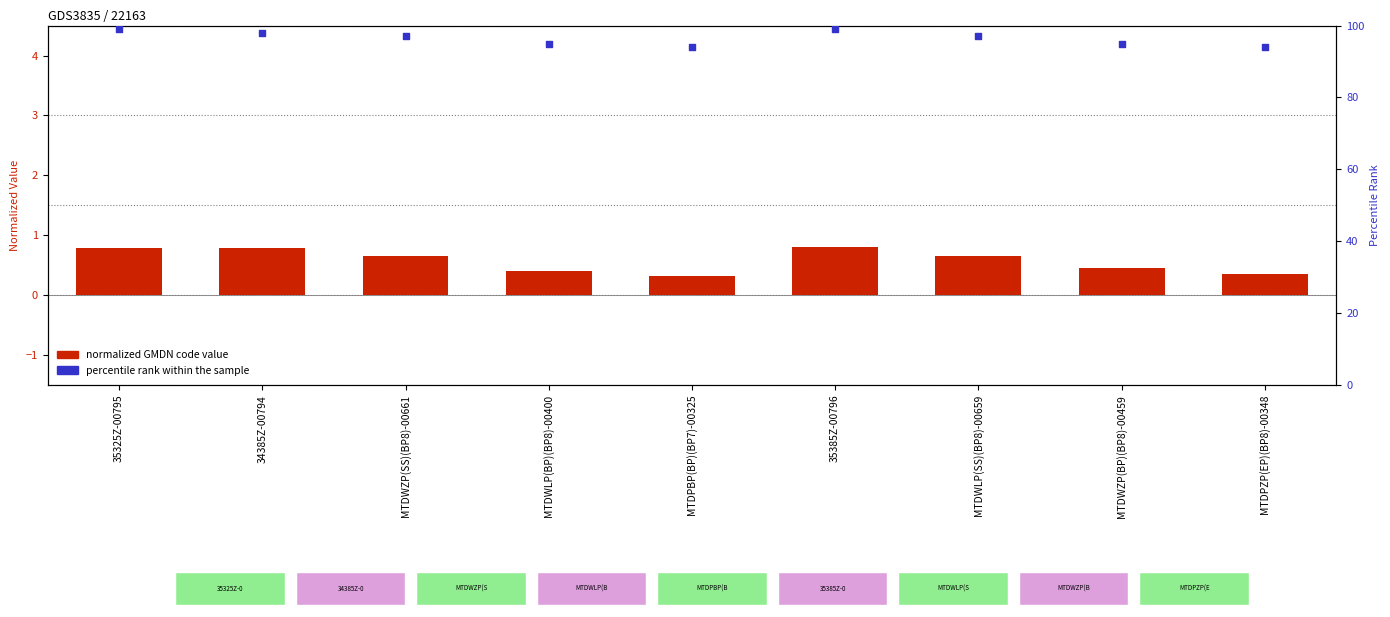

Is the value of Percentile rank within sample at MTDPZP(EP)(BP8)-00348 greater than the value of GMDN Term Codes (normalized) at MTDWLP(SS)(BP8)-00659?

Yes